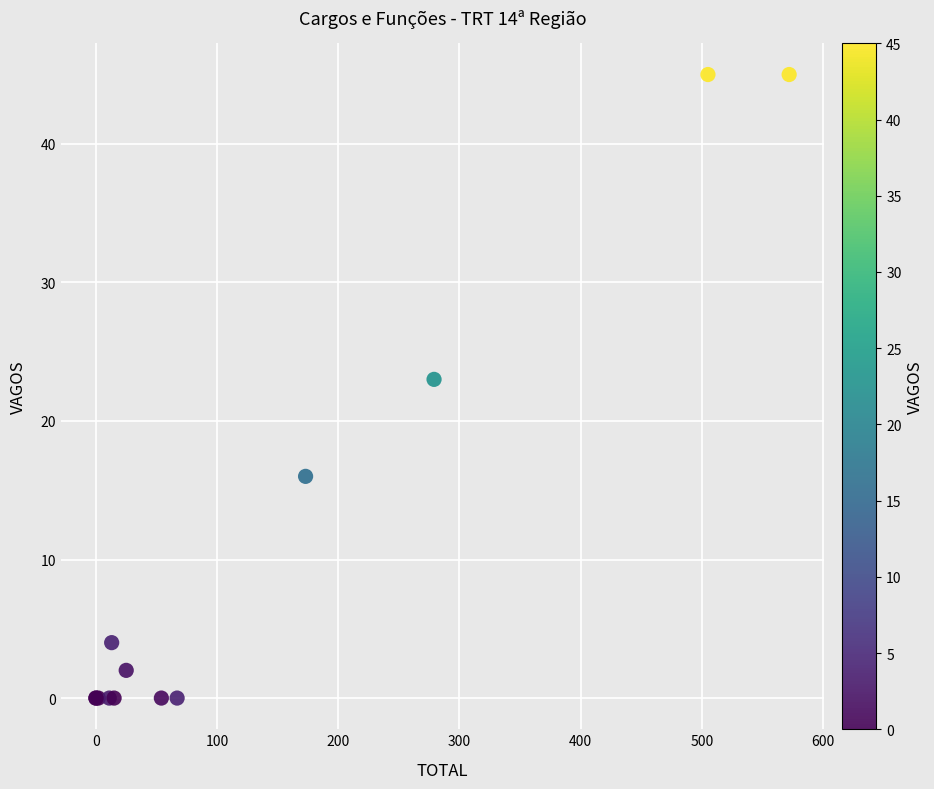

What Y value in the scatter plot is closest to 22?

23